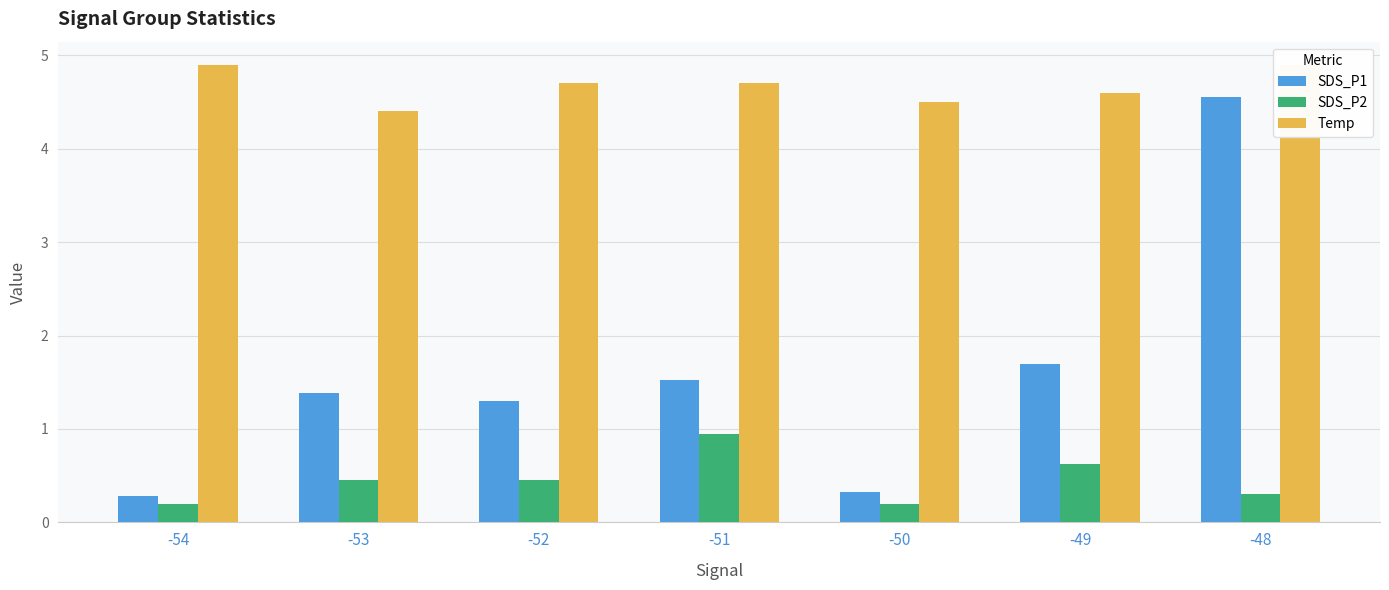

How many groups of bars are there?

7